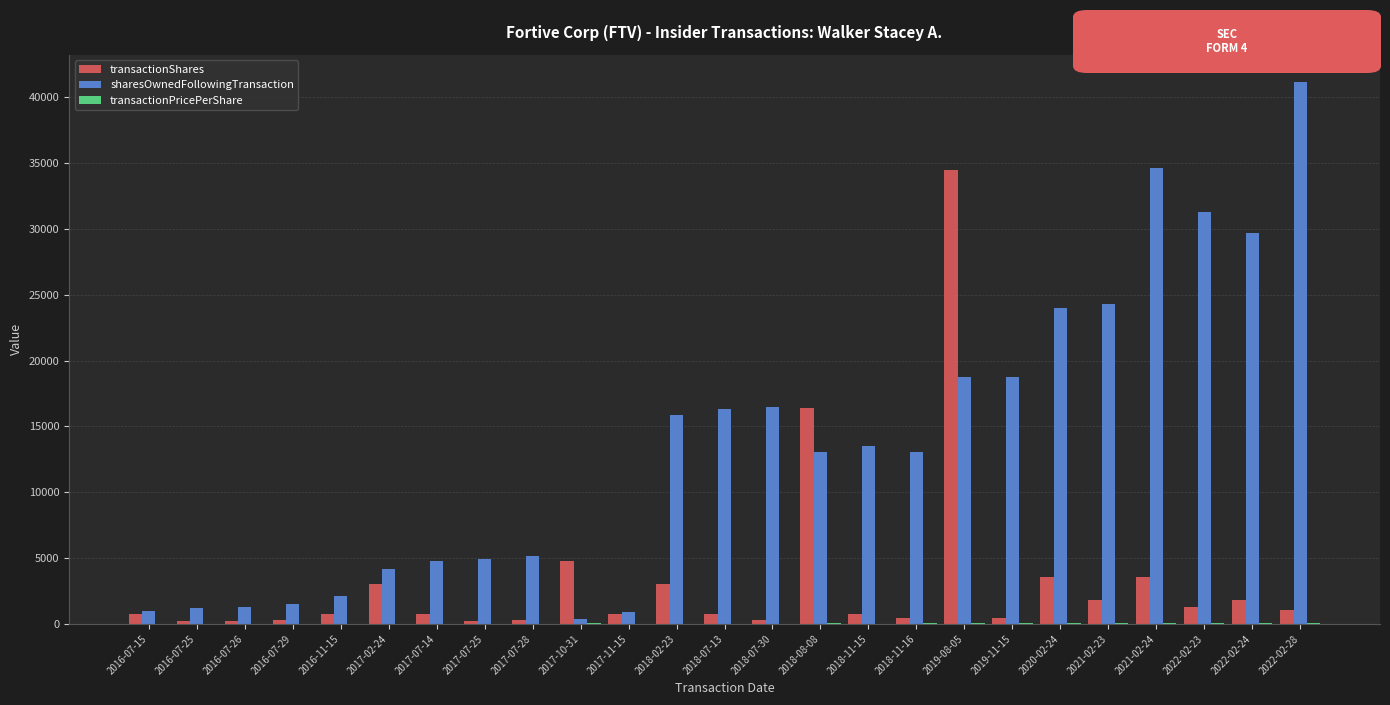

Is the value of transactionShares at 2017-07-28 greater than the value of sharesOwnedFollowingTransaction at 2022-02-28?

No